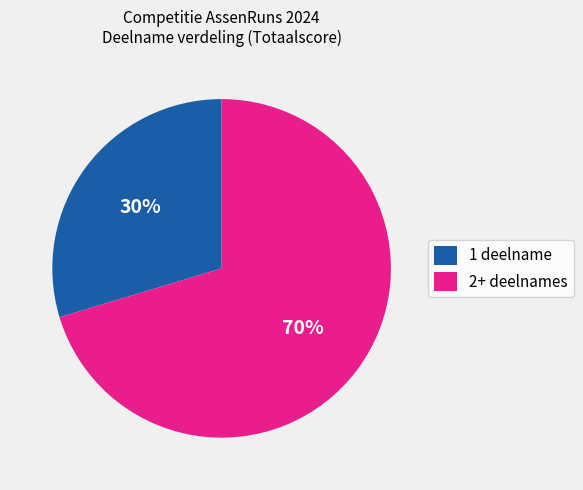

Count the number of slices in the pie.

2